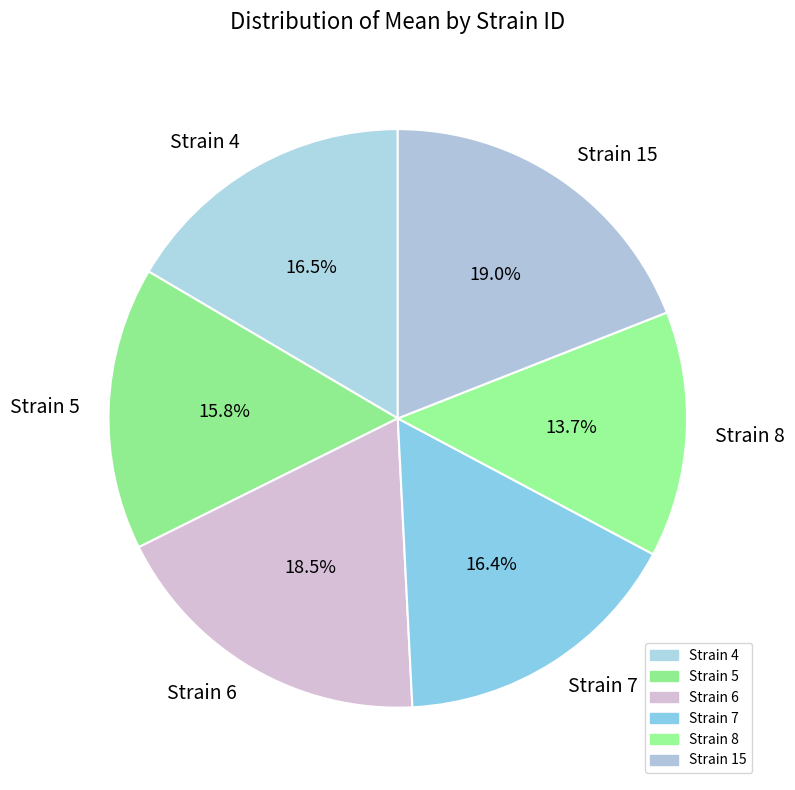

Which has a higher value, Strain 6 or Strain 5?

Strain 6